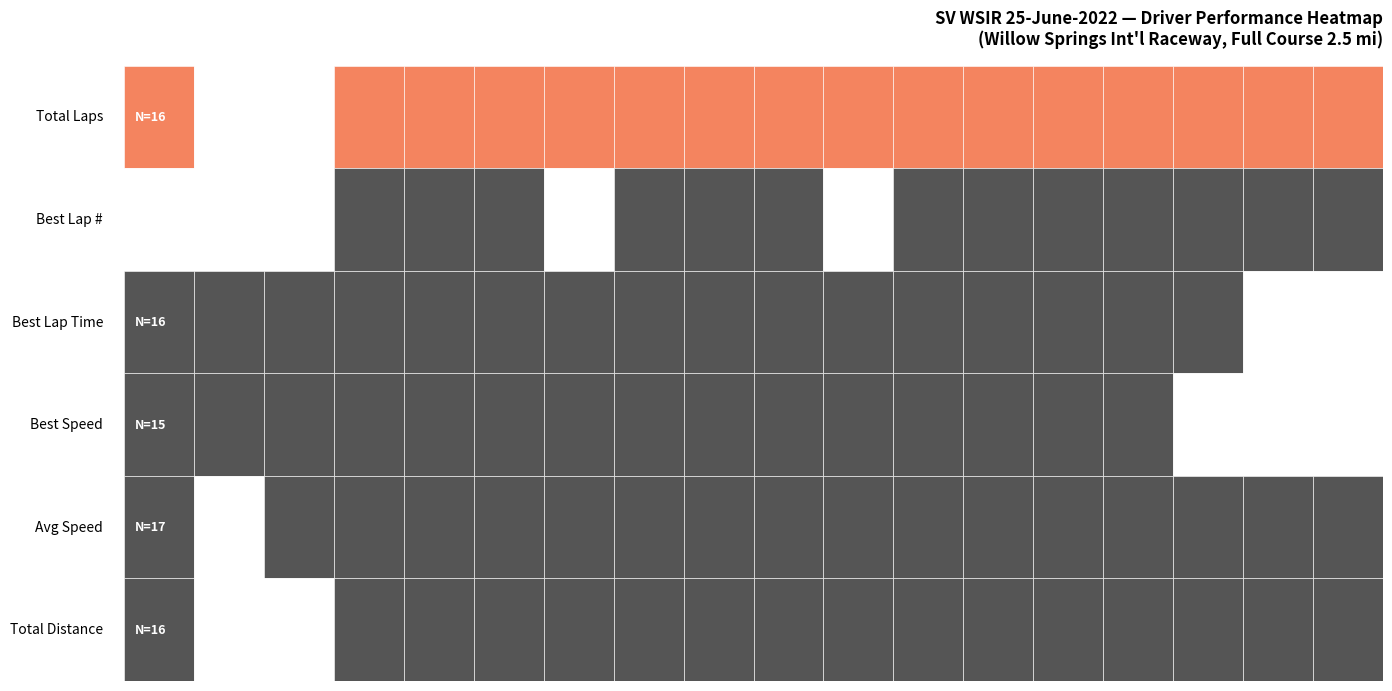

What is the total value across all series at Avg Speed?

1282.4